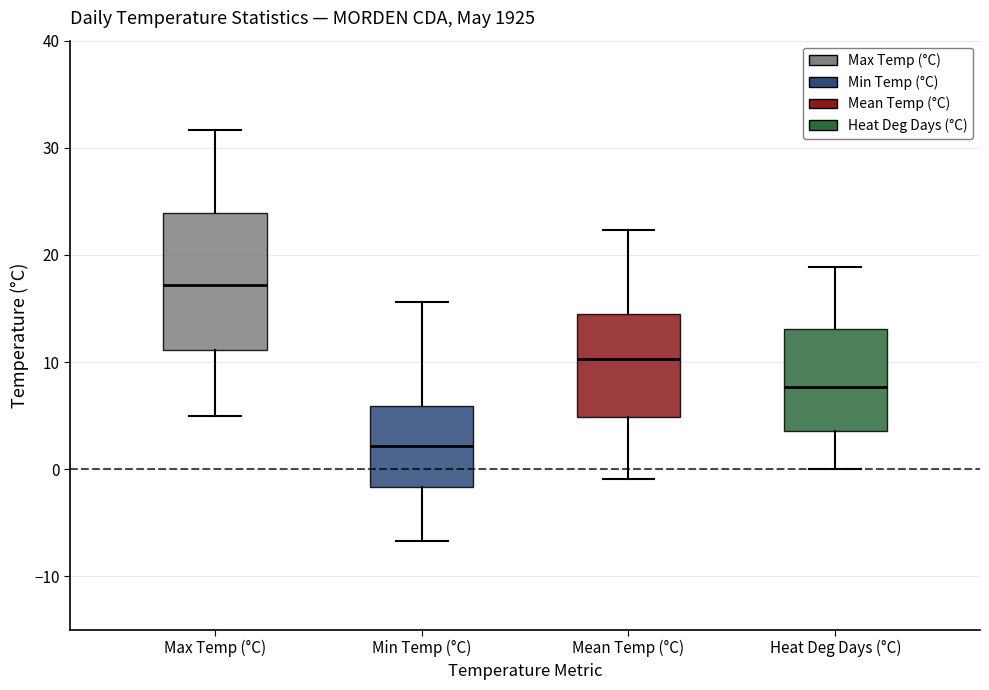

Which box's median line is the lowest?

Min Temp (°C)